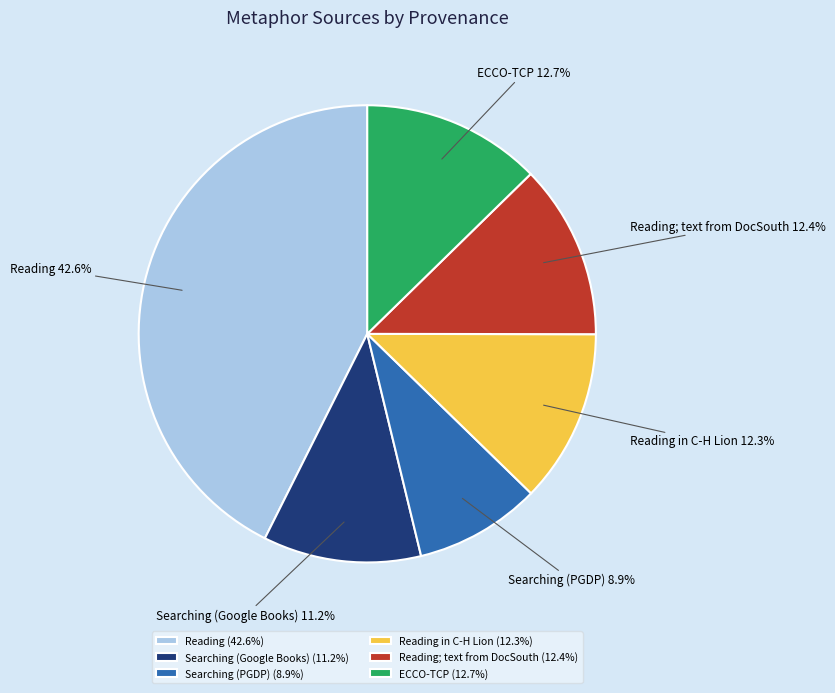

Does Reading account for over 50% of the chart?

No